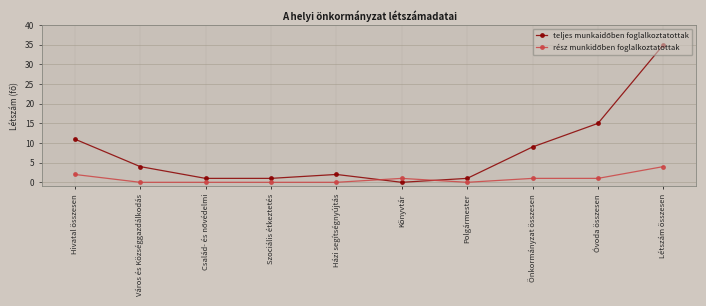

Does the chart have visible grid lines?

Yes